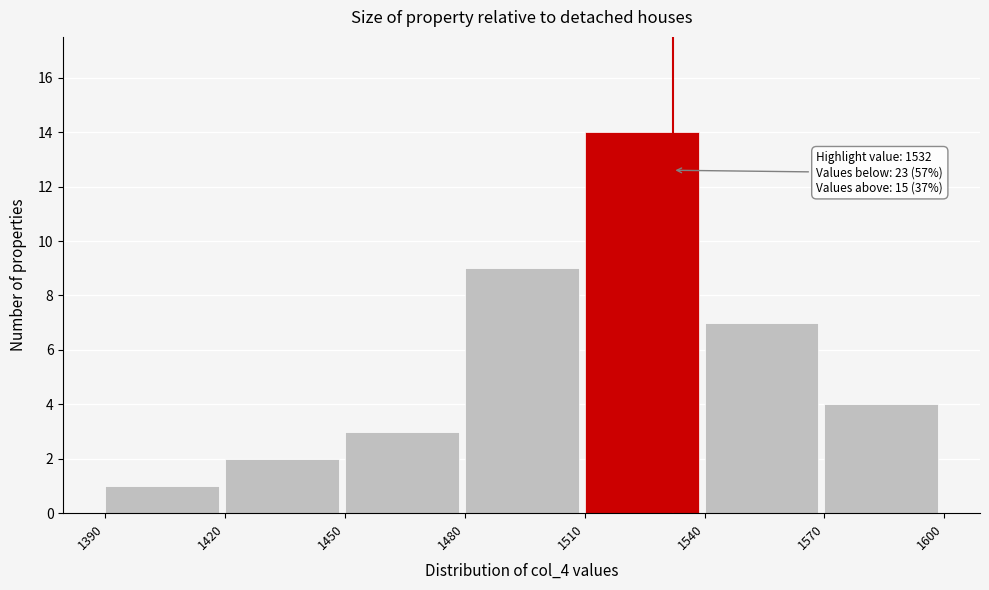

Which range on the x-axis has the tallest bar?

1510 to 1540